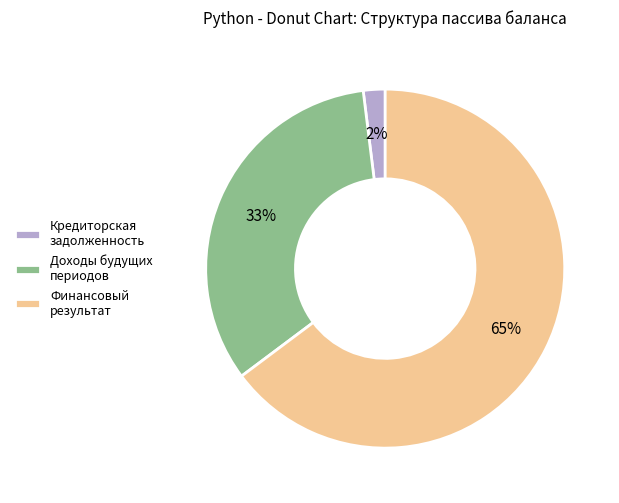

Rank the categories by value from highest to lowest.

Финансовый результат, Доходы будущих периодов, Кредиторская задолженность